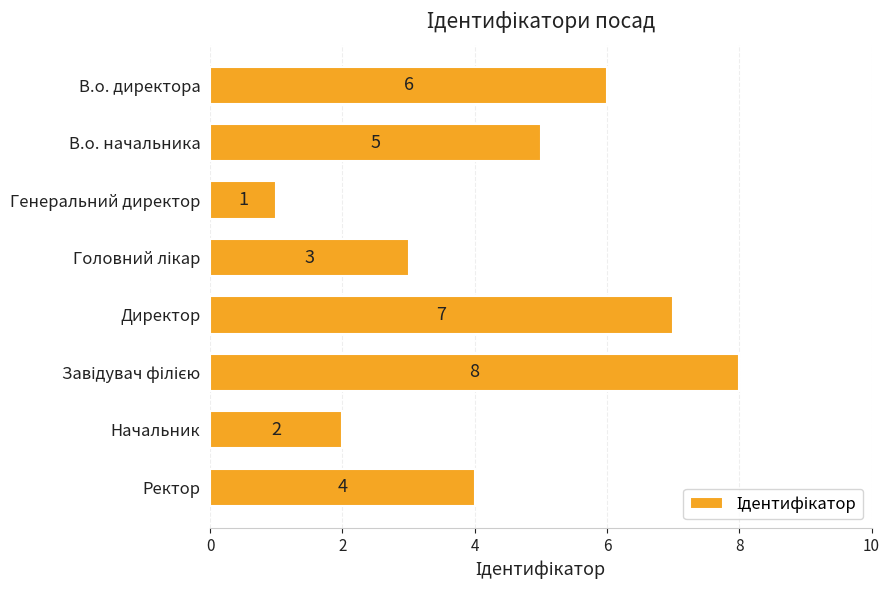

How many values are between 3 and 7?

5